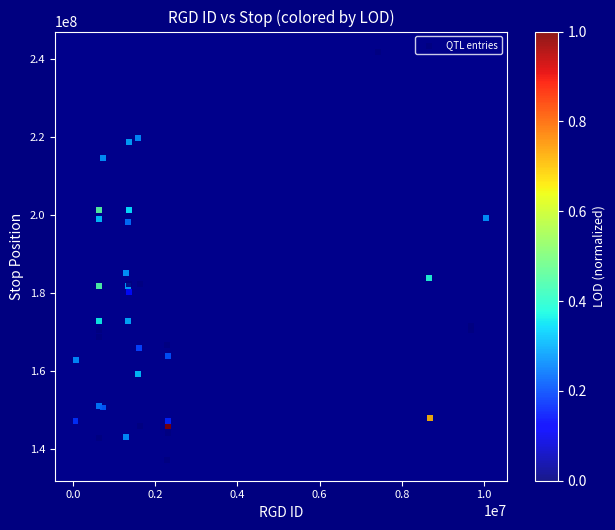

What Y value in the scatter plot is closest to 189492023?

185145286